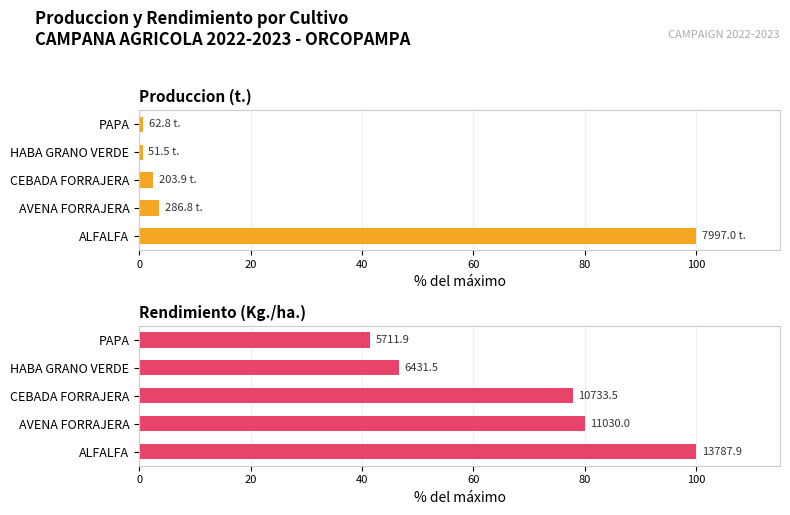

How many bars are there in total?

10